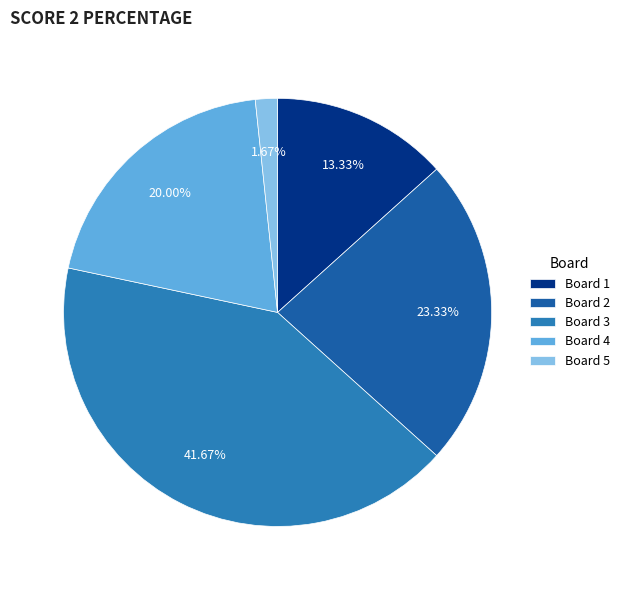

The Board 1 slice represents 22% of the pie. True or false?

False